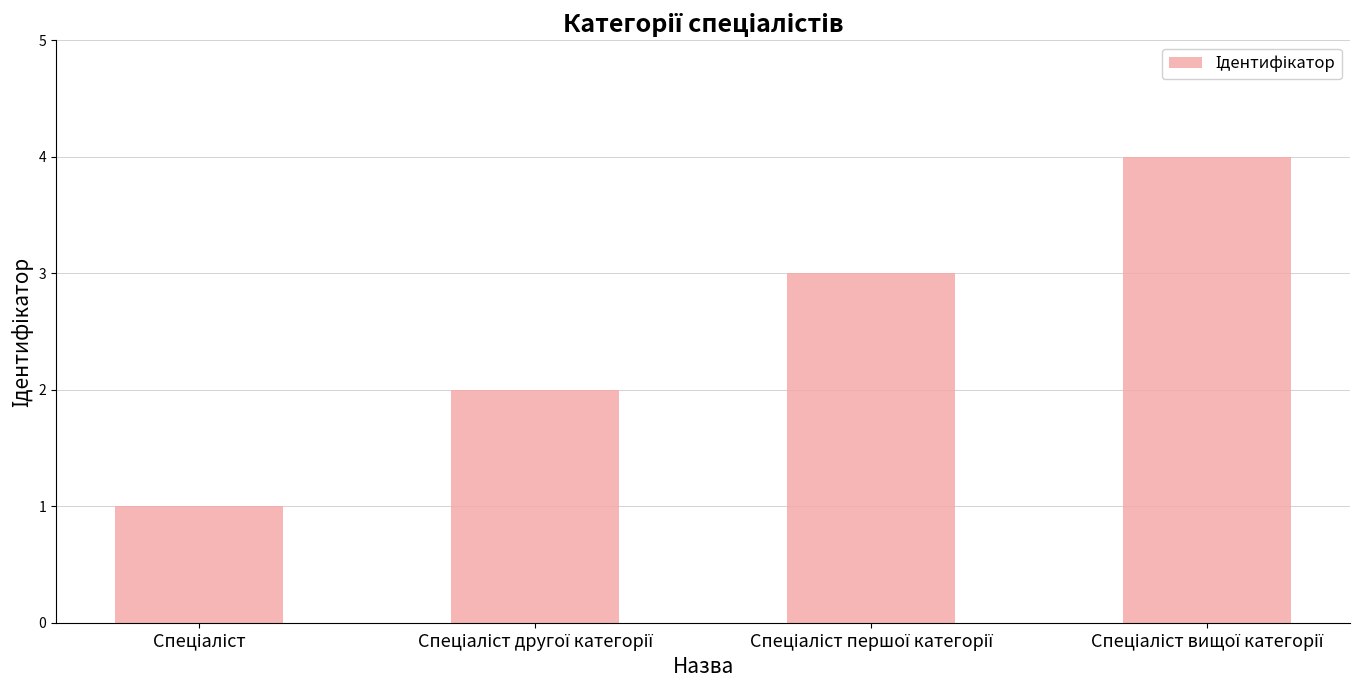

What is the greatest value displayed?

4